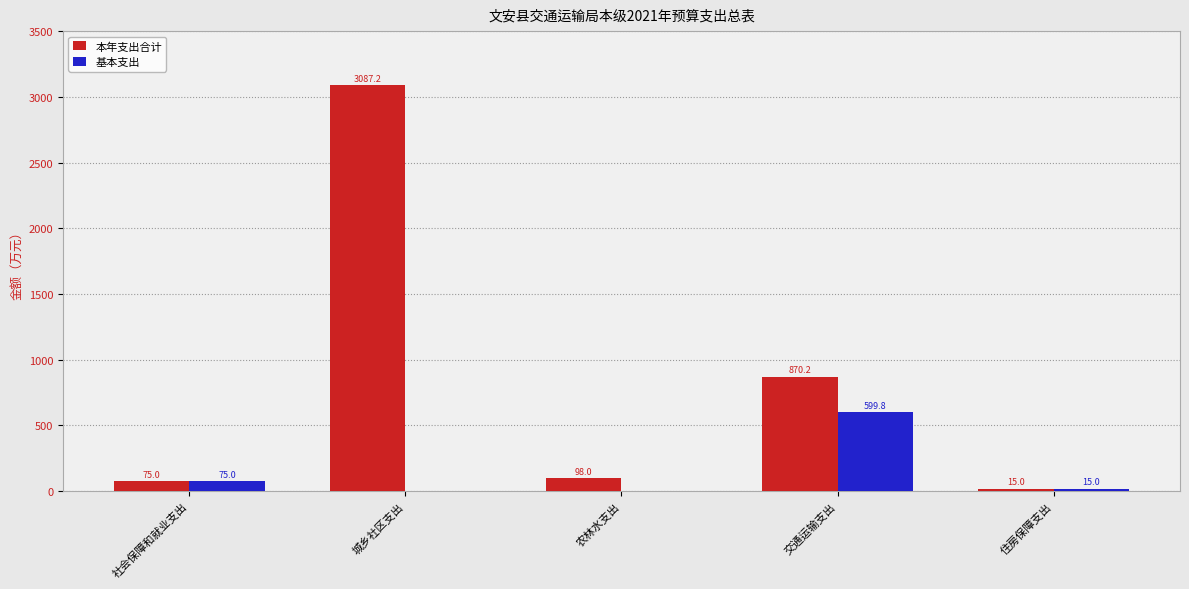

How many distinct data groups are displayed?

2